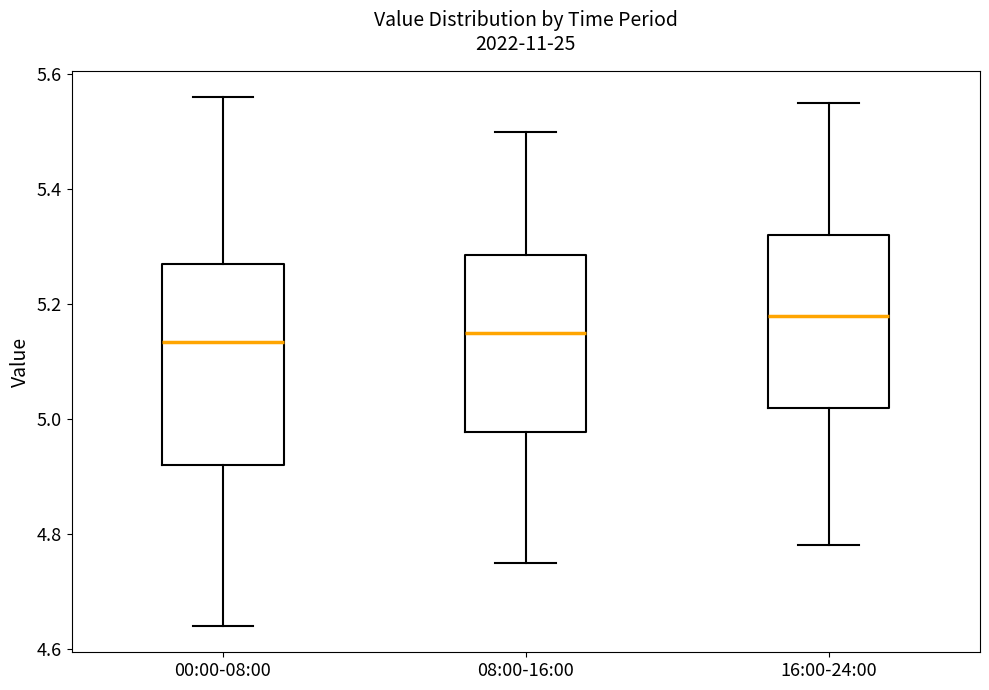

Where does the upper whisker of the box for 16:00-24:00 end on the y-axis? The values are not printed on the chart, so give them approximately, as read against the axis.

5.56